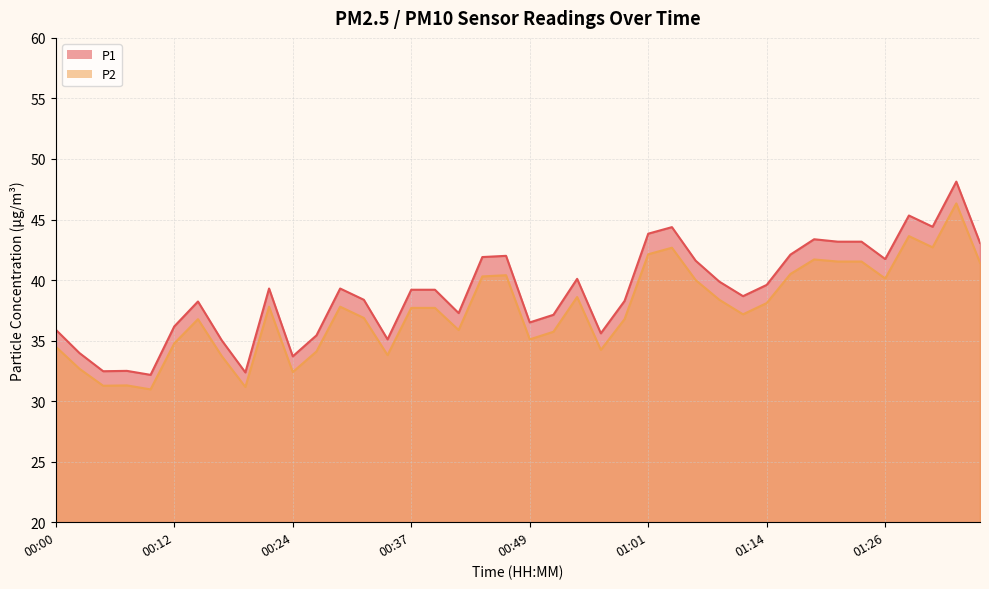

List the series in order of their peak value, lowest first.

P2, P1